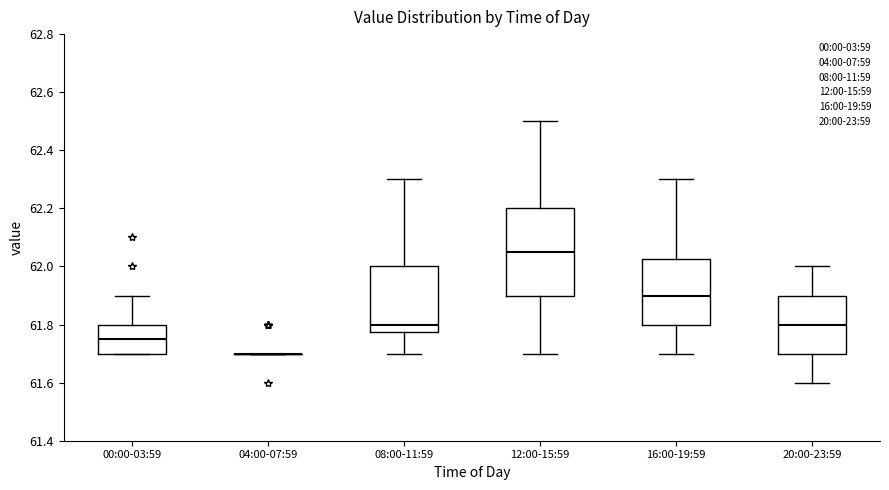

Reading left to right, read every box against the y-axis: the position of its median line, the range the box covers, and the ends of its whiskers. The values are not printed on the chart, so give them approximately, as read against the axis.

00:00-03:59: median 61.76, box 61.70 to 61.80, whiskers 61.70 to 61.90
04:00-07:59: box collapsed to a line at 61.70, whiskers 61.70 to 61.70
08:00-11:59: median 61.80, box 61.78 to 62.00, whiskers 61.70 to 62.30
12:00-15:59: median 62.06, box 61.90 to 62.20, whiskers 61.70 to 62.50
16:00-19:59: median 61.90, box 61.80 to 62.02, whiskers 61.70 to 62.30
20:00-23:59: median 61.80, box 61.70 to 61.90, whiskers 61.60 to 62.00